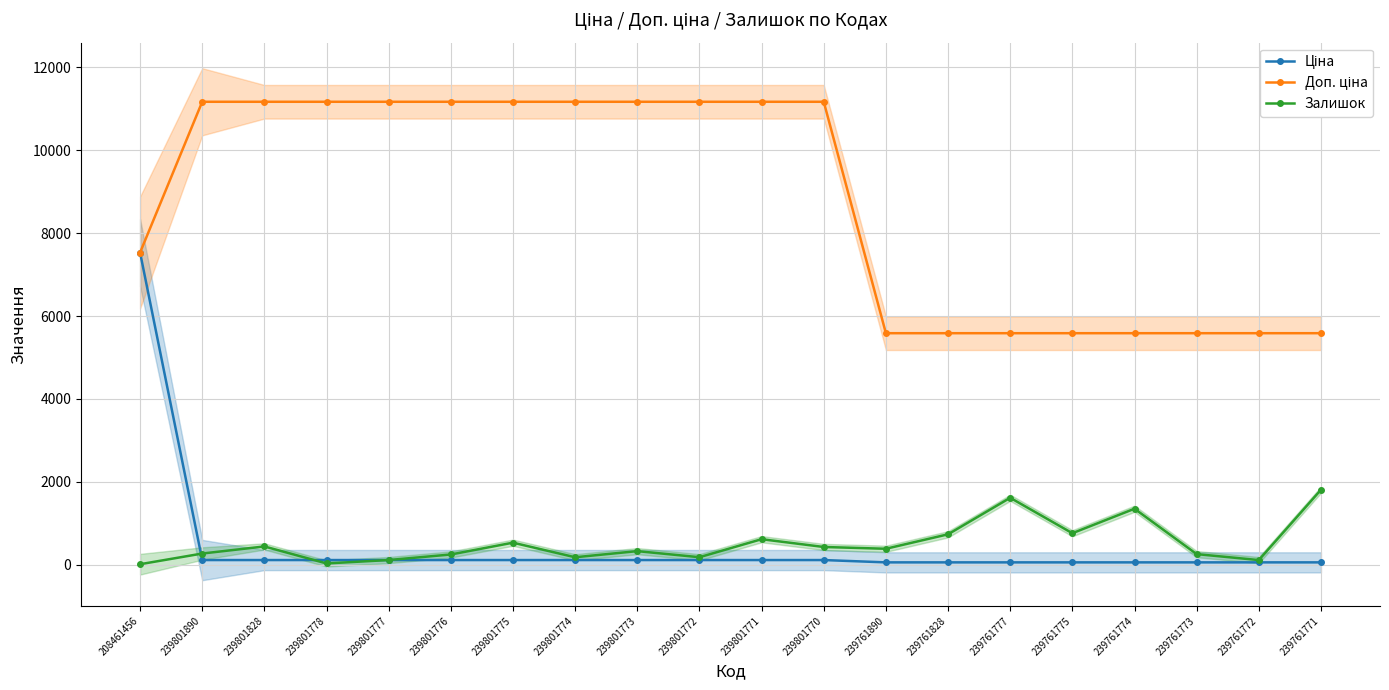

The Ціна series shows 69.7 at 239801770. True or false?

False